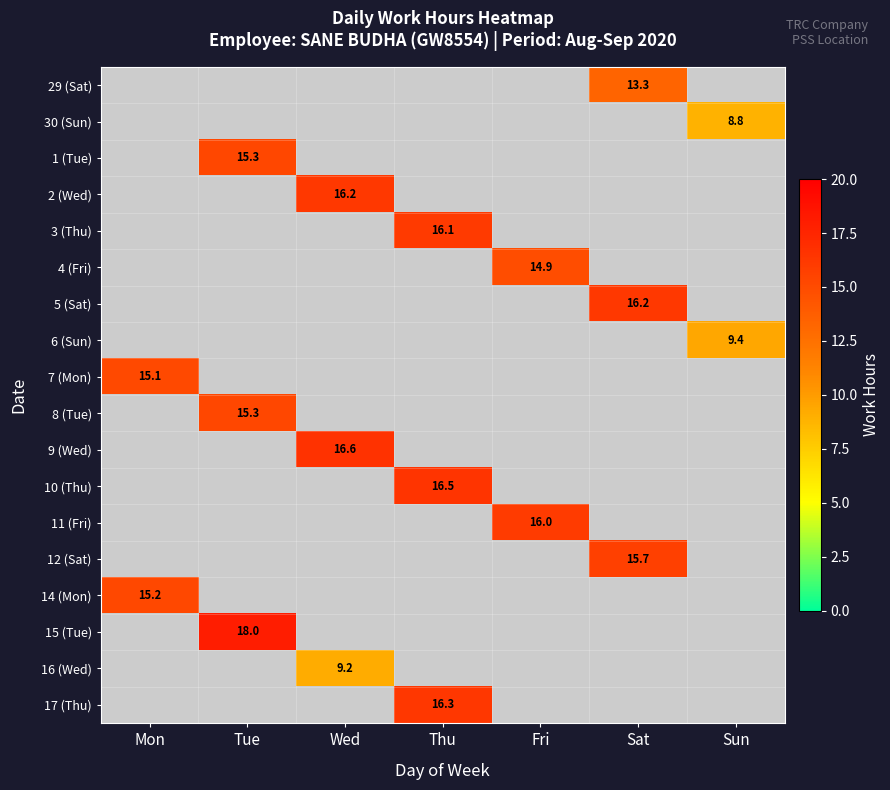

At which category does the chart reach its peak across all series?

Tue